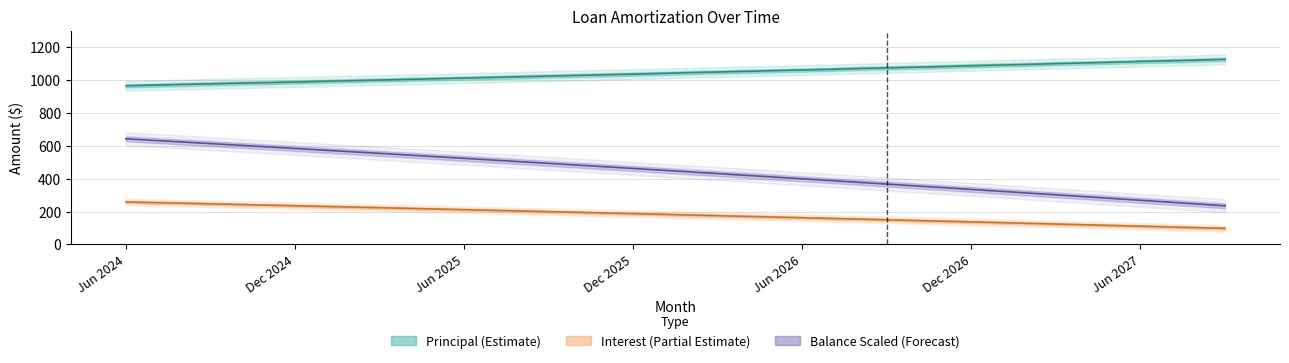

What is the value of the Principal point at the 7th from the left?

988.0